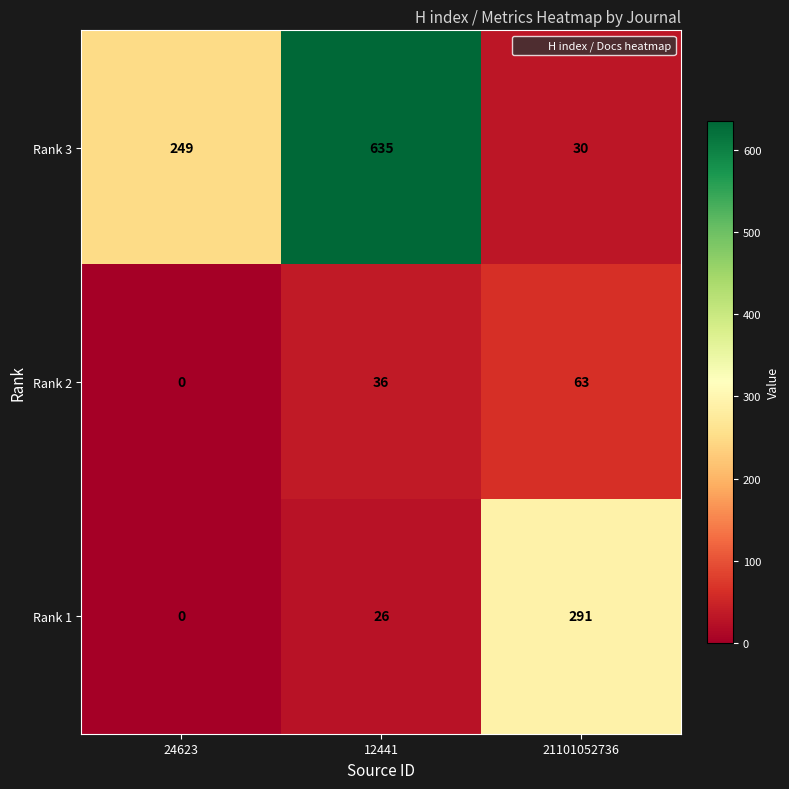

The value of Rank 3 at 21101052736 is 30. True or false?

True